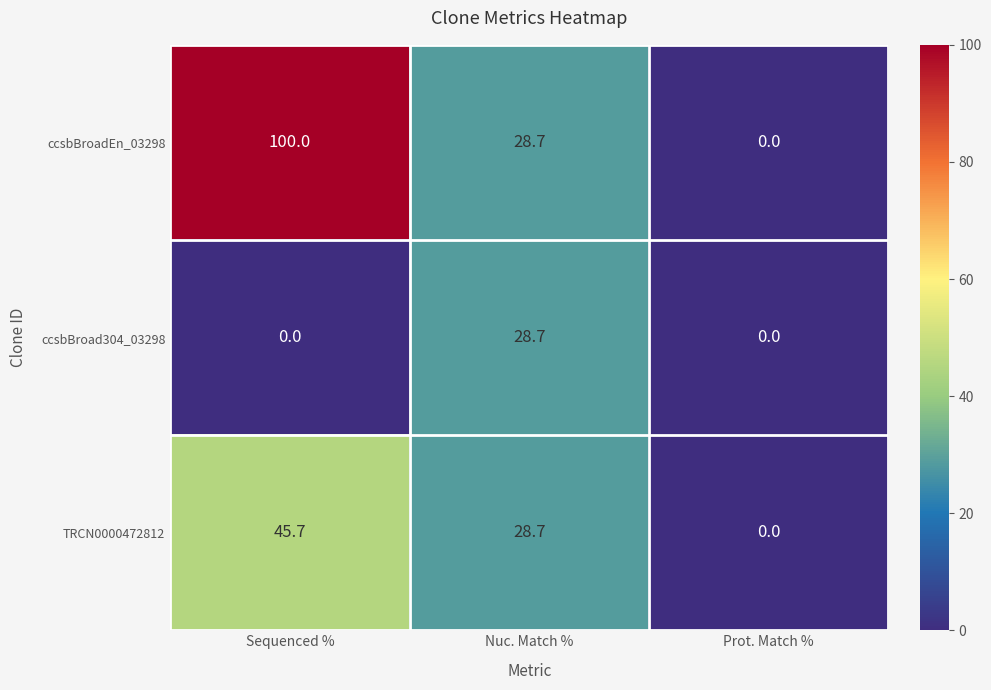

Which series has the largest range (max minus min)?

ccsbBroadEn_03298